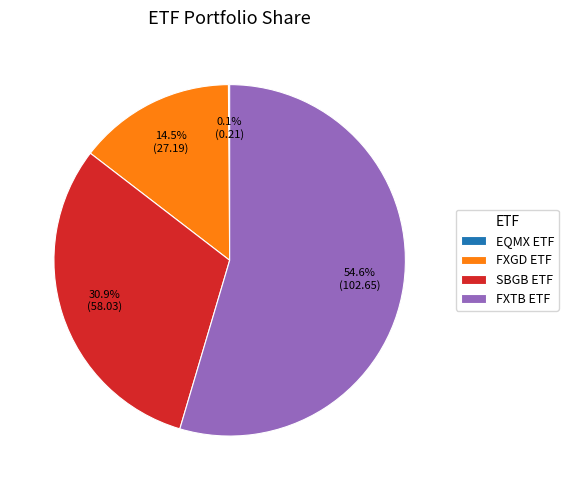

What is the largest slice in the pie chart?

FXTB ETF